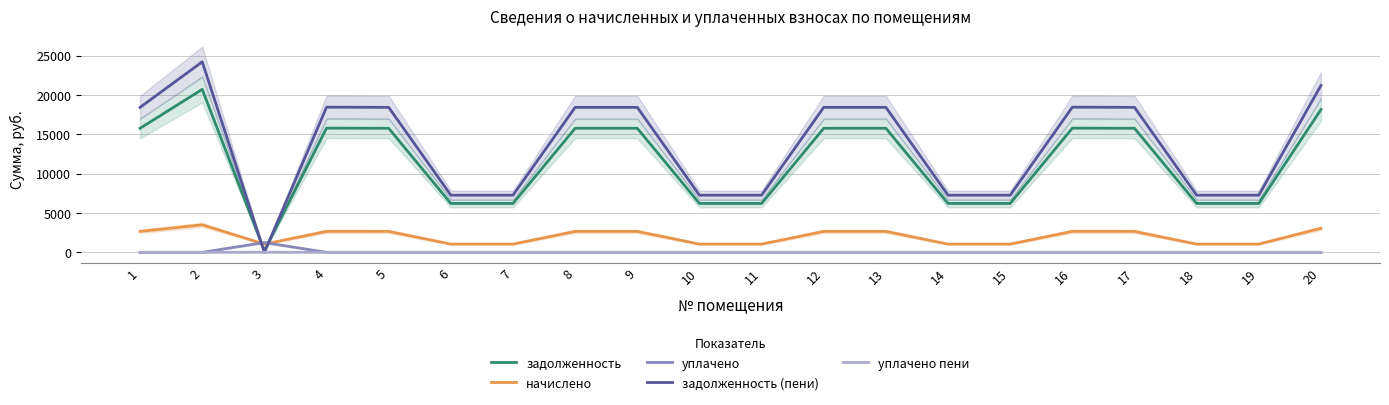

Is the value of задолженность (пени) at 8 greater than the value of уплачено пени at 5?

Yes